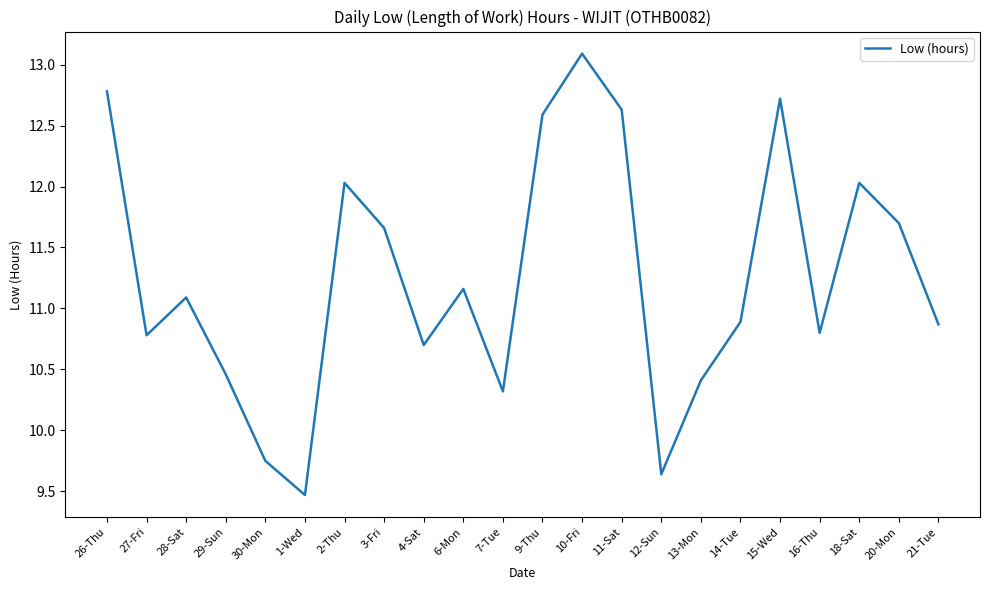

At which category does the data reach its first local valley?

27-Fri